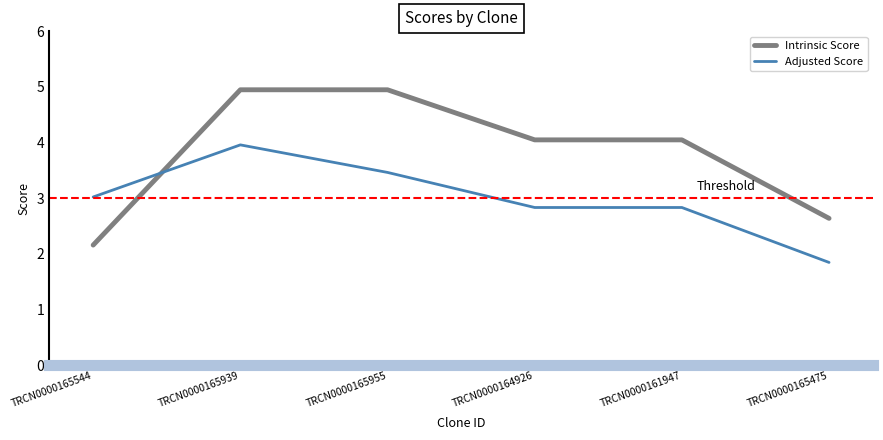

What is the lowest value of the Intrinsic Score series?

2.2